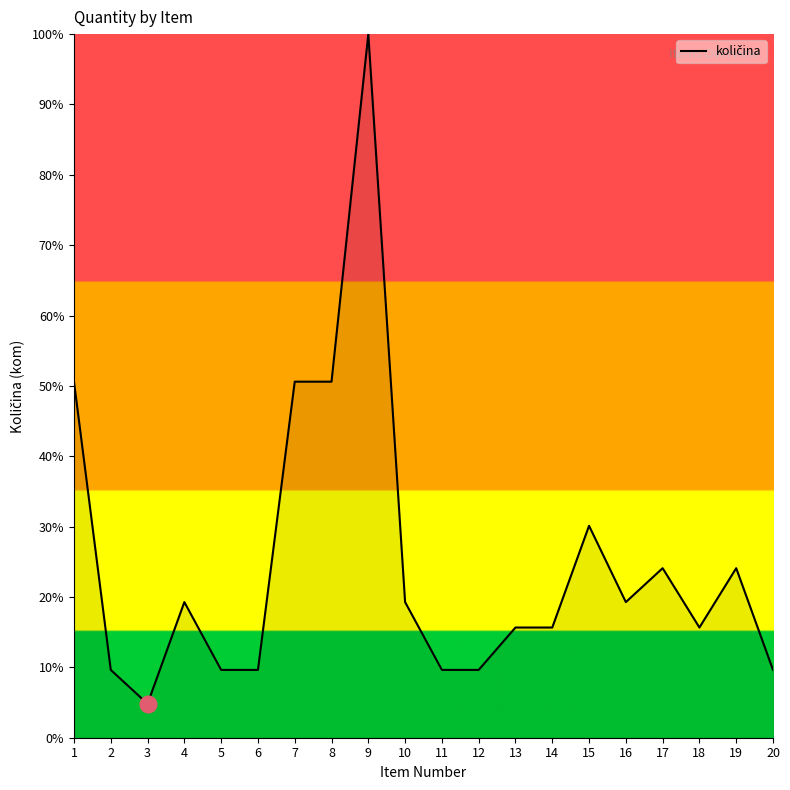

Reading left to right, list all the values displayed in this chart.

50.6	9.6	4.8	19.3	9.6	9.6	50.6	50.6	100.0	19.3	9.6	9.6	15.7	15.7	30.1	19.3	24.1	15.7	24.1	9.6